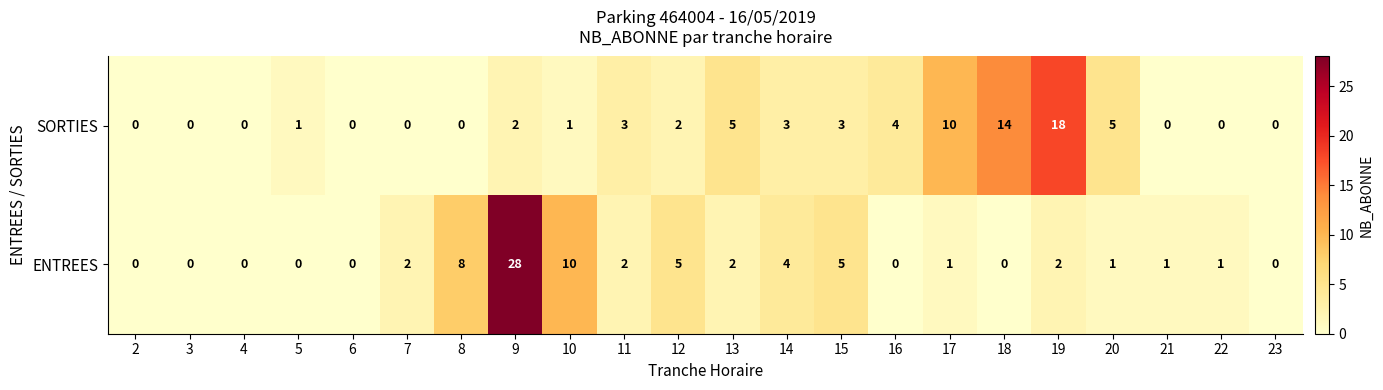

What is the average value of the ENTREES series?

3